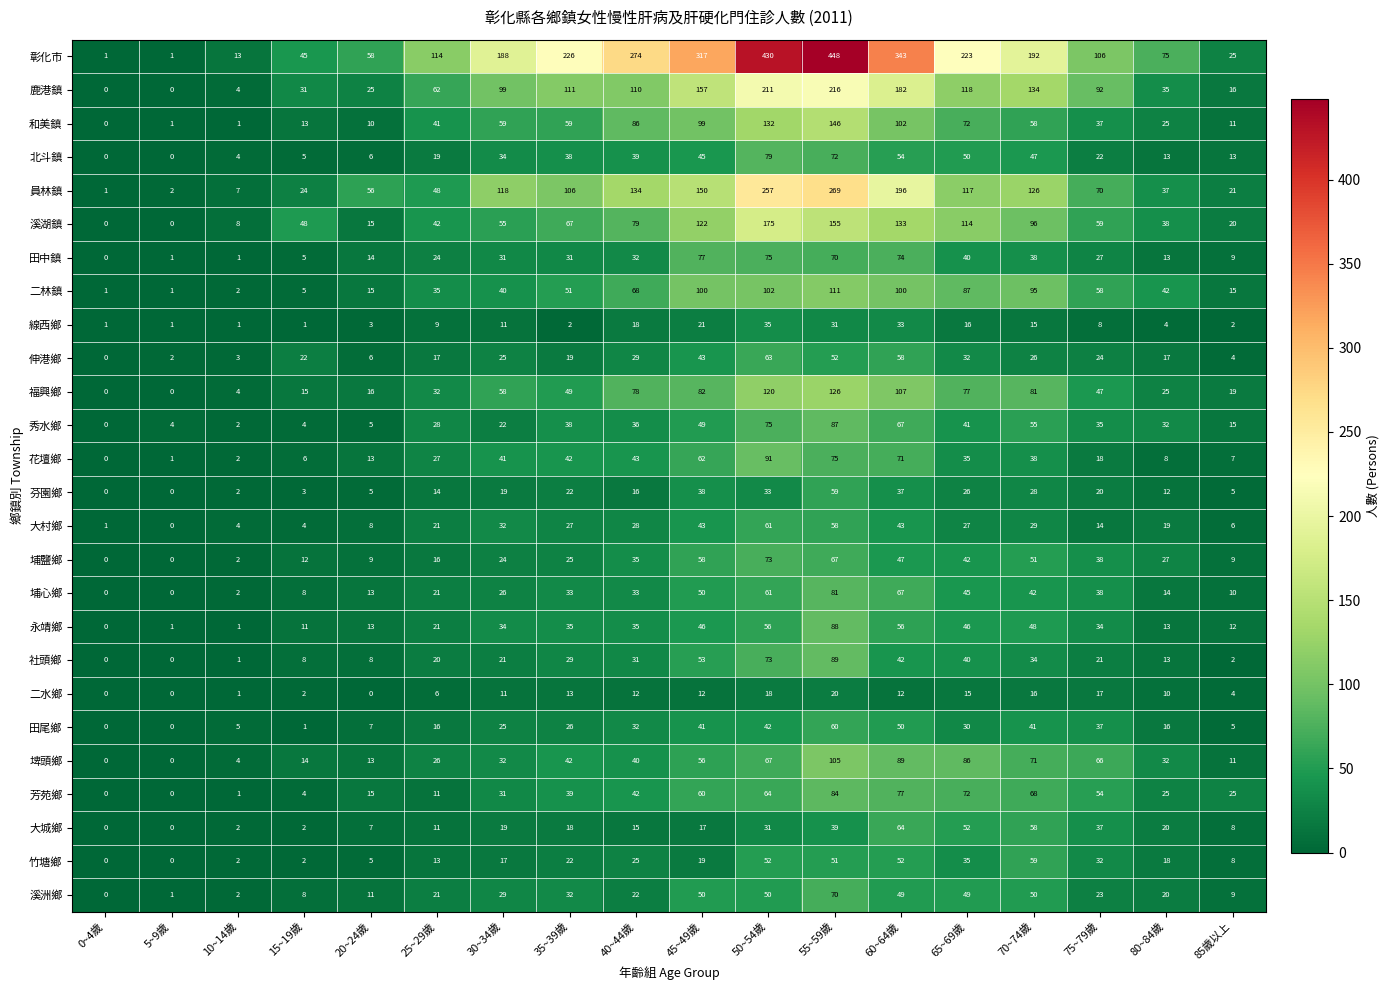

What is the difference between the maximum and minimum values in the 員林鎮 series?

268